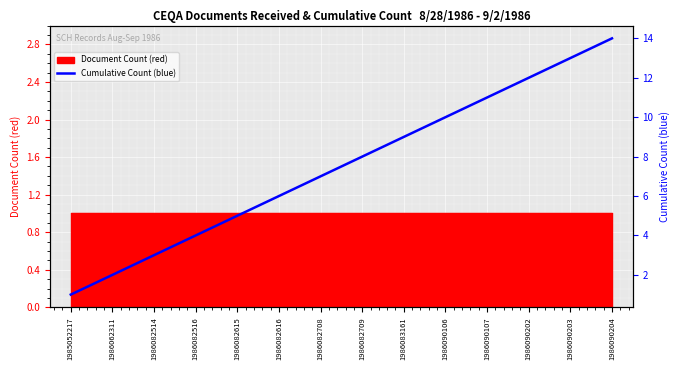

What is the change in value from 1986090203 to 1986090204?

+1